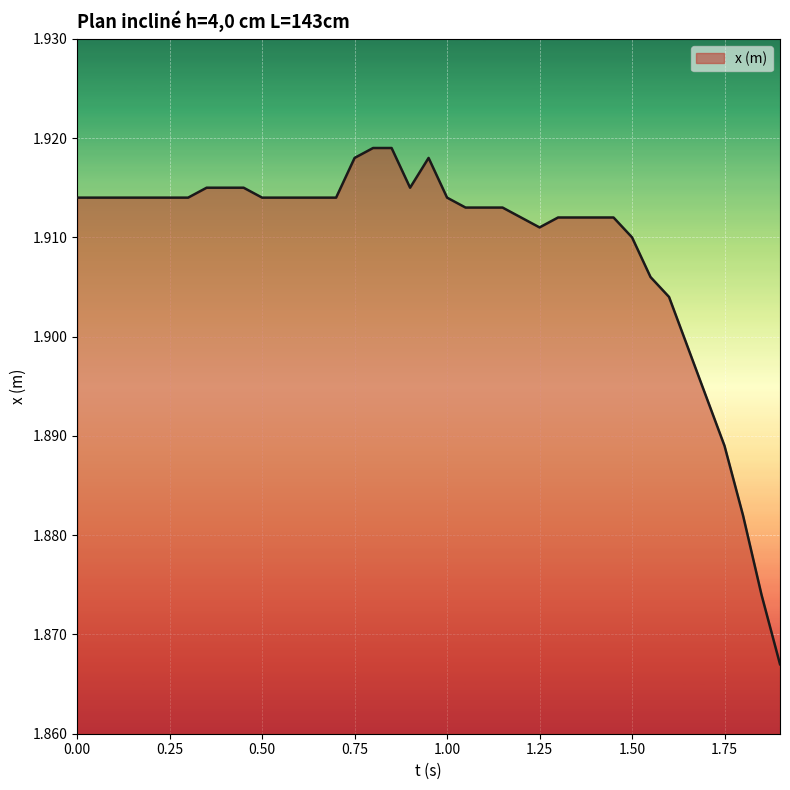

How many lines are shown in the chart?

1